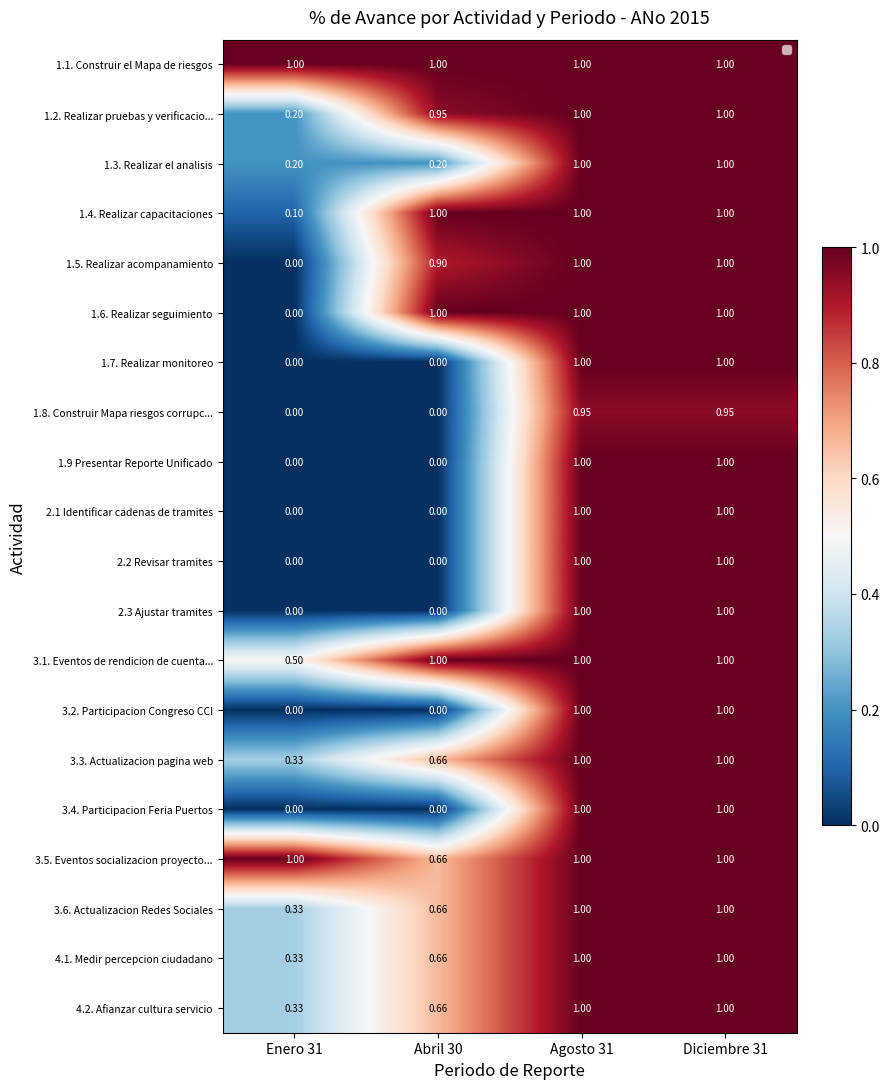

The value of 1.4. Realizar capacitaciones at Agosto 31 is 1.0. True or false?

True